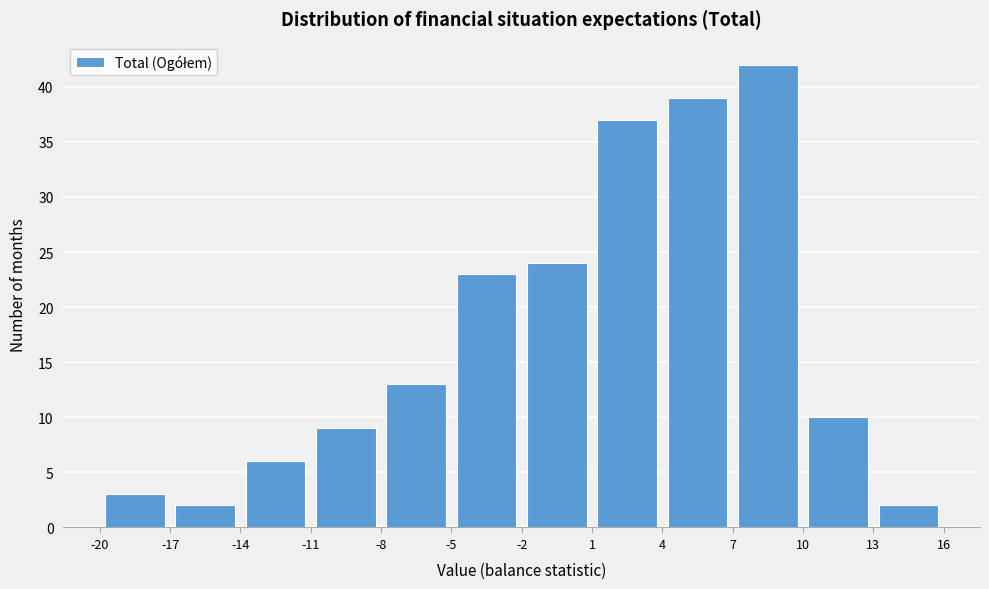

Reading left to right, transcribe this chart: for each bar, give the range it covers on the x-axis and its height. The values are not printed on the chart, so give them approximately, as read against the axis.

-20 to -17: 3
-17 to -14: 2
-14 to -11: 6
-11 to -8: 9
-8 to -5: 13
-5 to -2: 23
-2 to 1: 24
1 to 4: 37
4 to 7: 39
7 to 10: 42
10 to 13: 10
13 to 16: 2